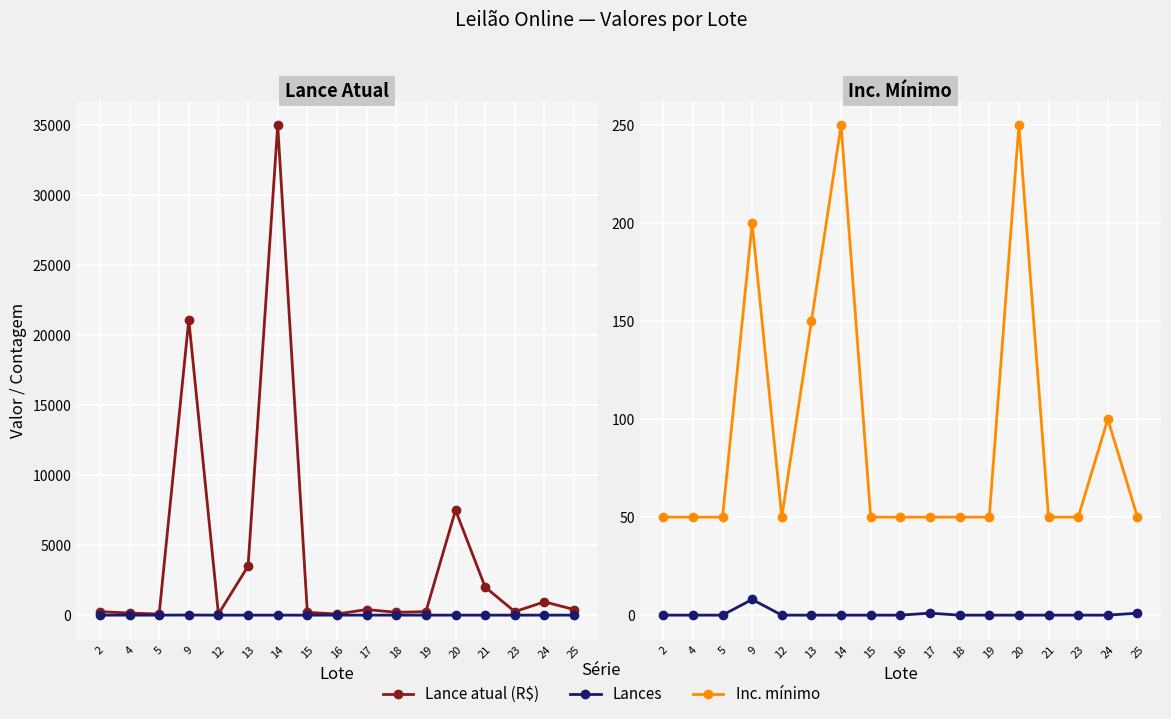

At which category does the chart reach its peak across all series?

14